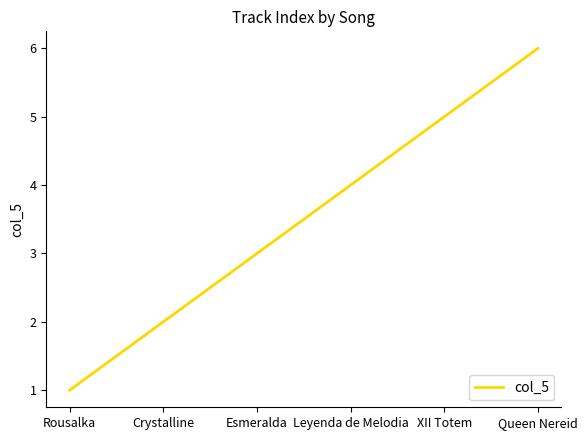

Which category has the lowest value across all series?

Rousalka